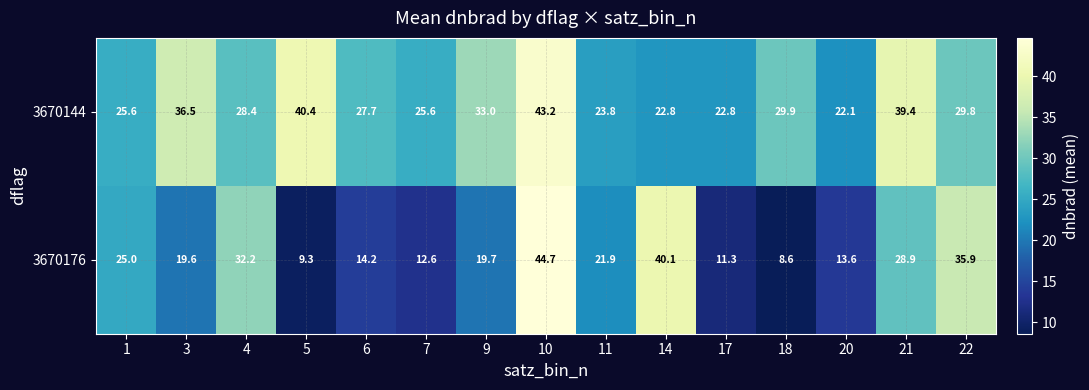

What is the difference between the highest and lowest values at 22?

6.1